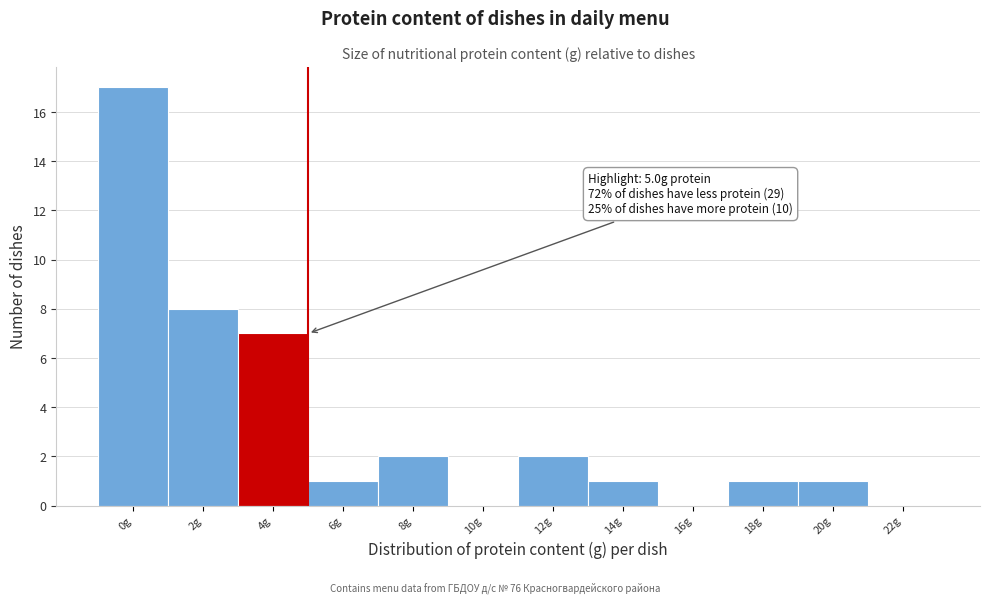

Reading left to right, extract all data points from this chart.

0g=17	2g=8	4g=7	6g=1	8g=2	10g=0	12g=2	14g=1	16g=0	18g=1	20g=1	22g=0